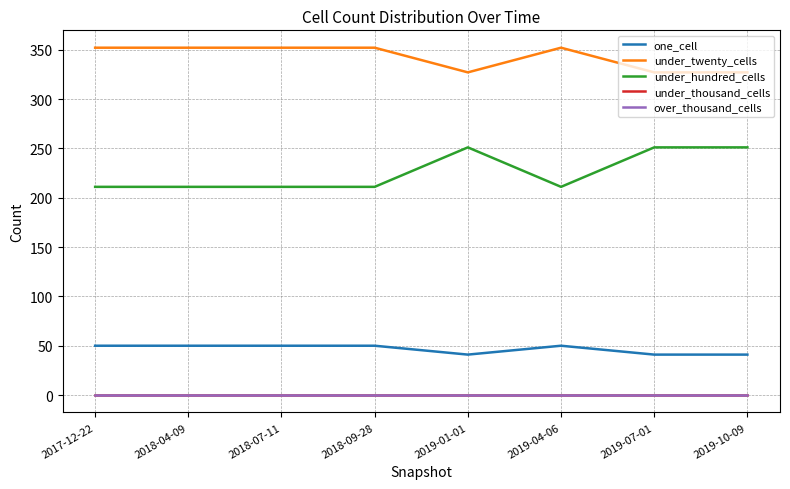

Reading right to left, list all the values displayed in this chart.

one_cell: 41	41	50	41	50	50	50	50
under_twenty_cells: 327	327	352	327	352	352	352	352
under_hundred_cells: 251	251	211	251	211	211	211	211
under_thousand_cells: 0	0	0	0	0	0	0	0
over_thousand_cells: 0	0	0	0	0	0	0	0